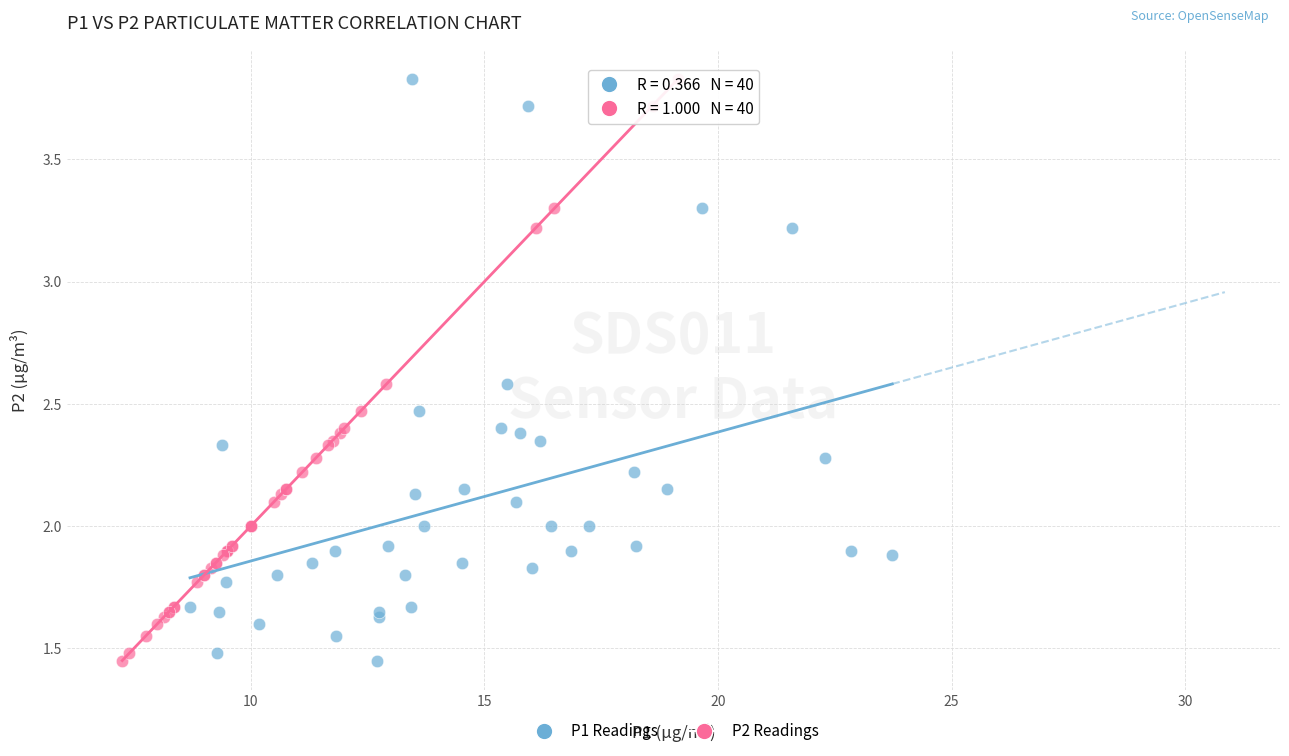

What are all the series names shown in the legend?

P1 Readings, P2 Readings